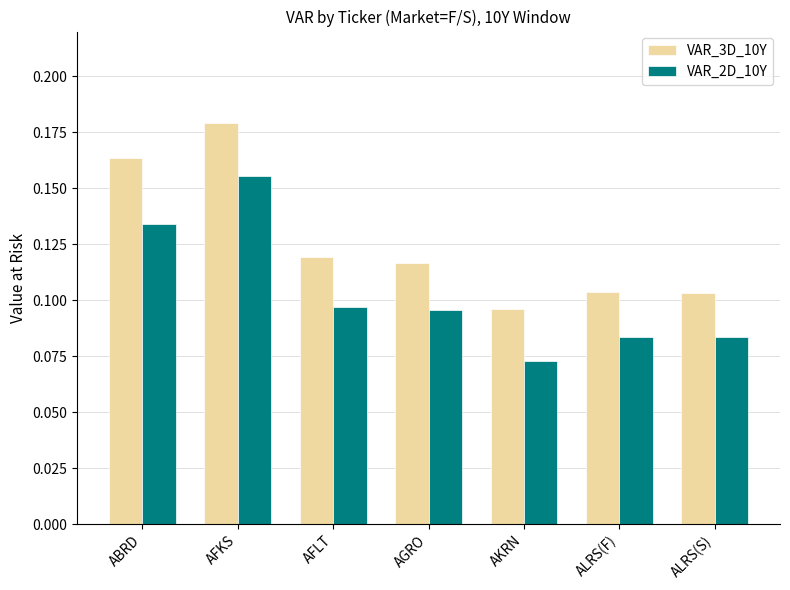

How many VAR_2D_10Y values are between 0 and 1?

7